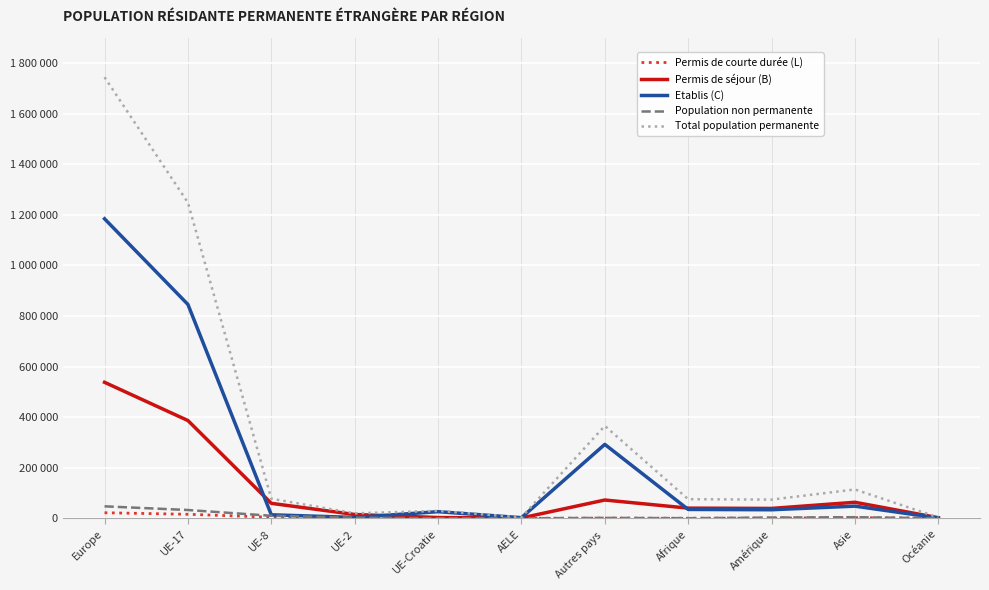

Which series has the widest spread of values?

Total population permanente